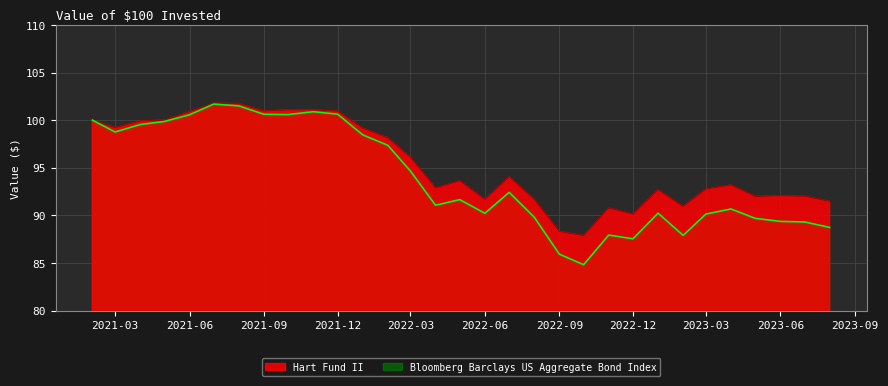

What are all the series names shown in the legend?

Hart Fund II, Bloomberg Barclays US Aggregate Bond Index